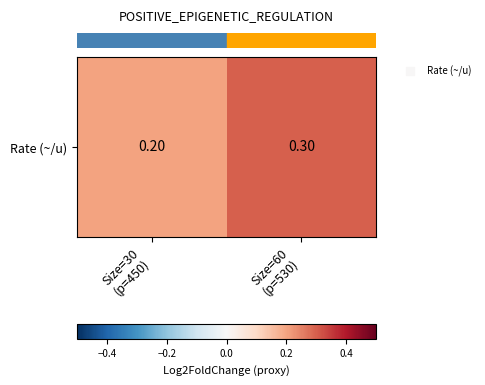

True or false: the data shows 0.2 at Size=30
(p=450).

True